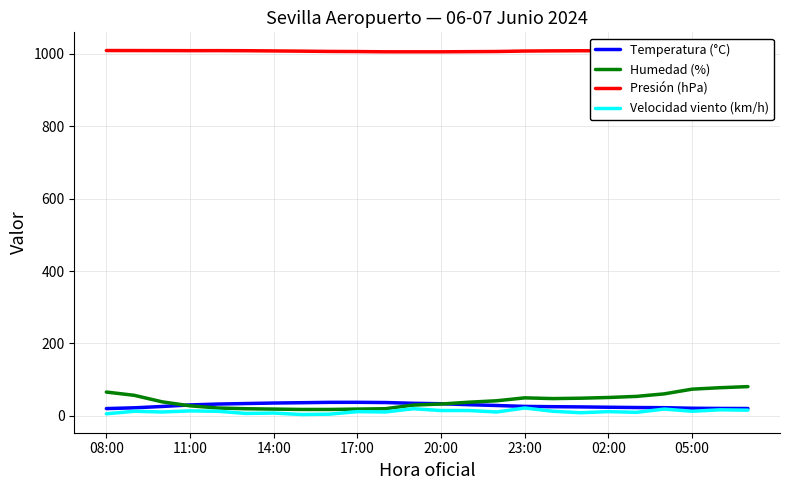

How many series are shown in this chart?

4